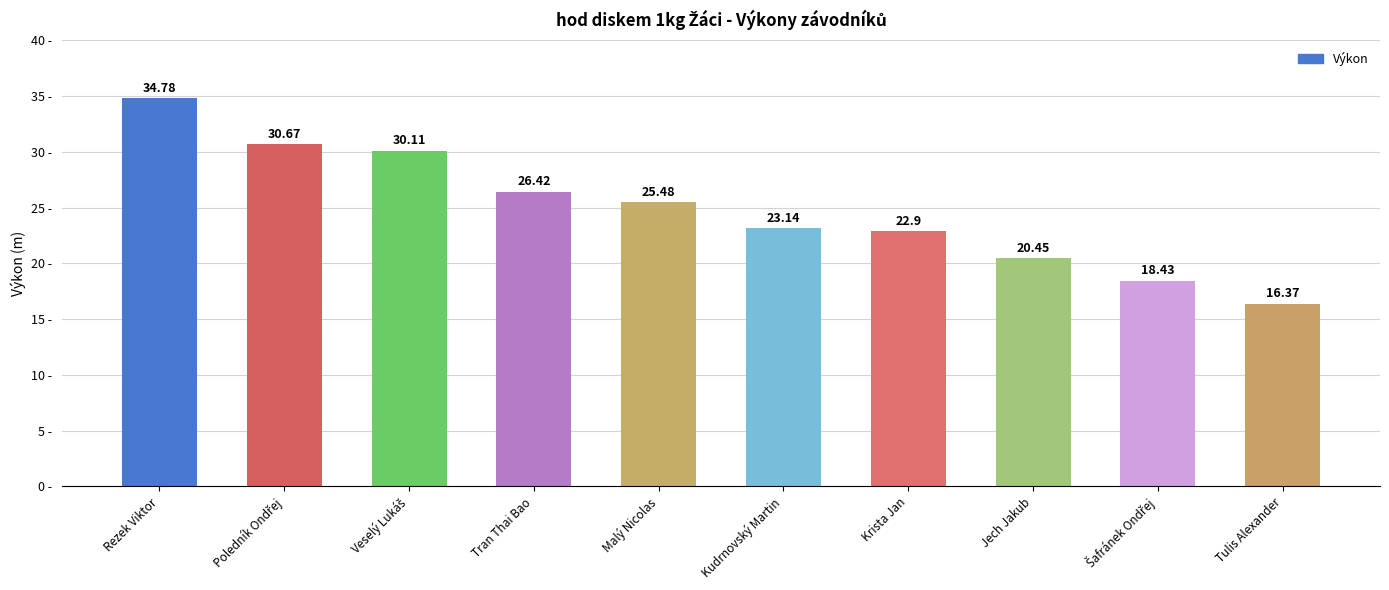

At which label does the data first exceed 25?

Rezek Viktor